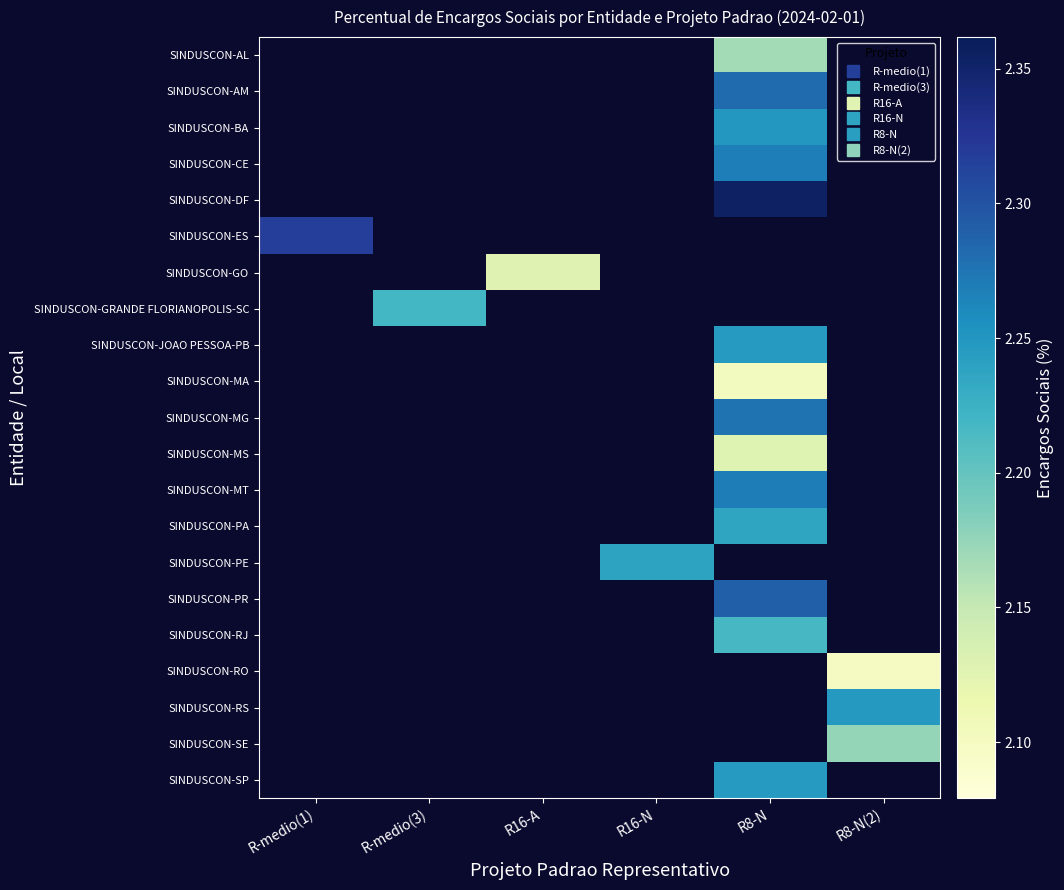

At which category does the chart reach its minimum across all series?

R8-N(2)